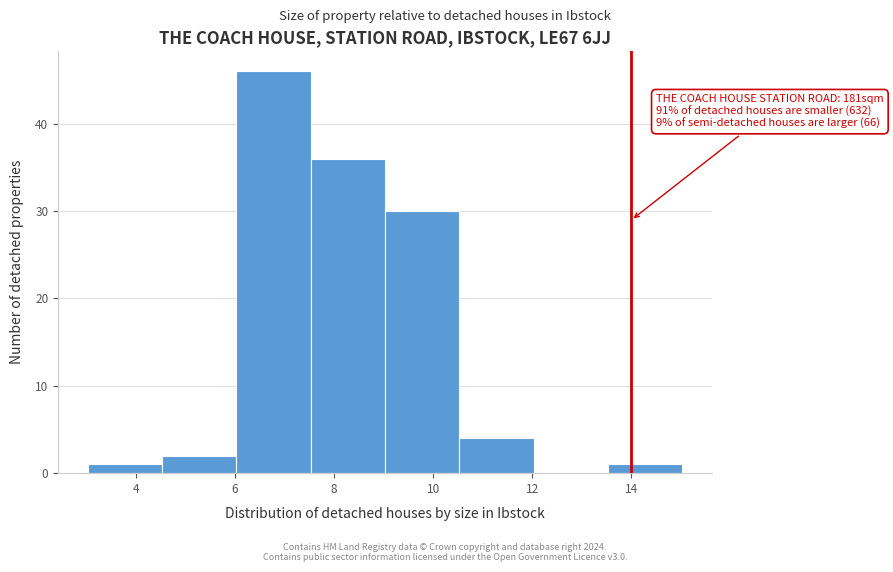

Over which range of the x-axis is the bar tallest?

6.0 to 7.6